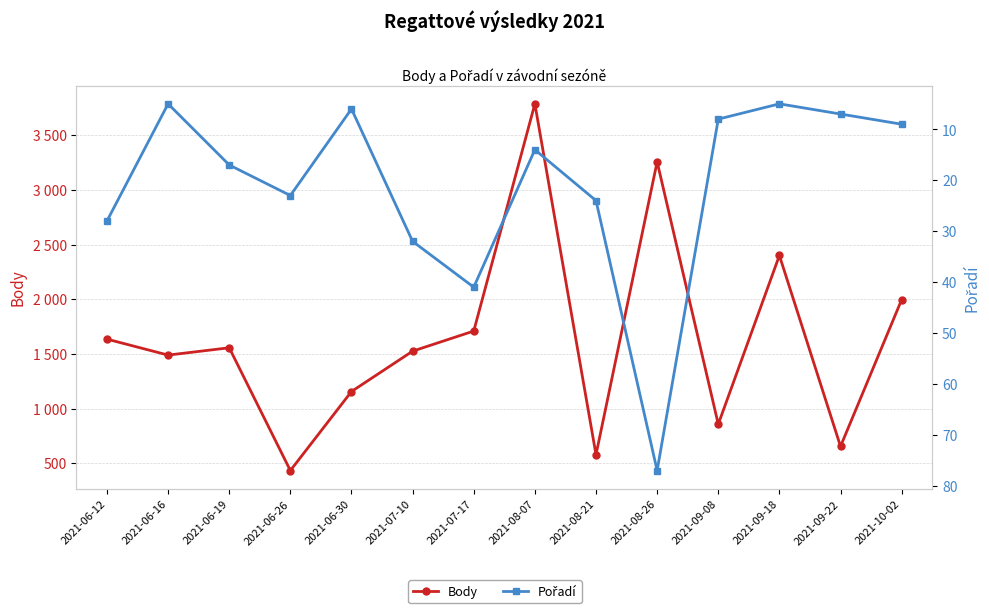

What is the minimum value shown in the chart?

5